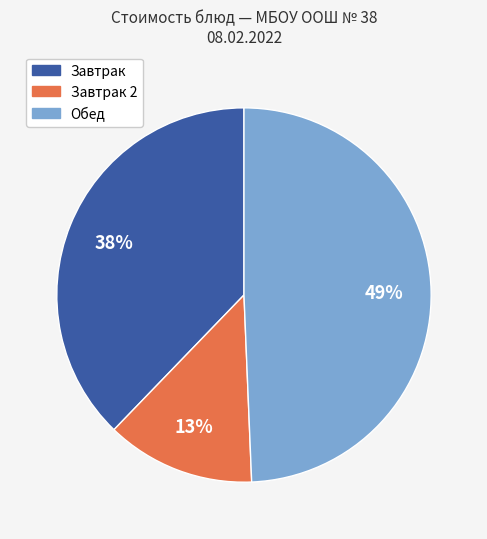

Is there a majority slice in this chart?

No